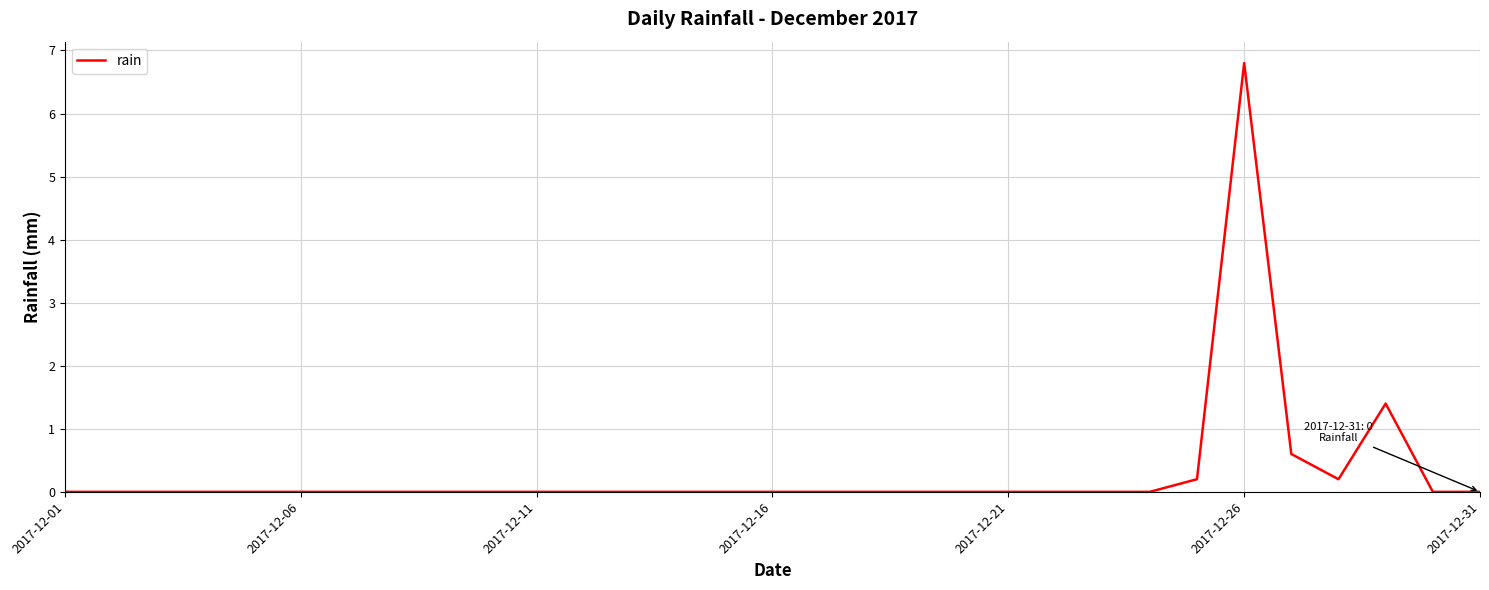

What is the average value?

0.3